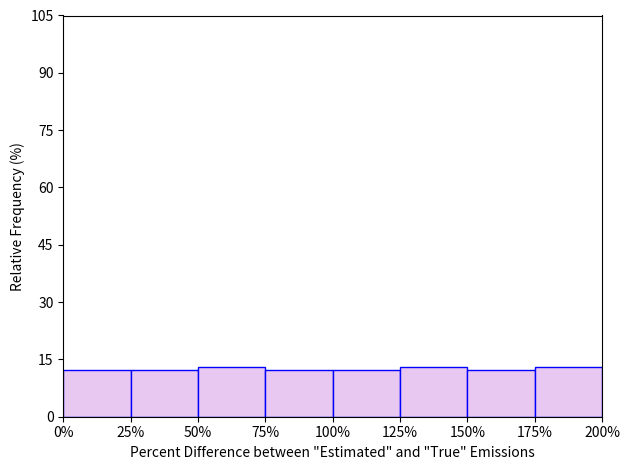

How tall is the bar that spans 125% to 150% on the x-axis? The values are not printed on the chart, so give them approximately, as read against the axis.

14